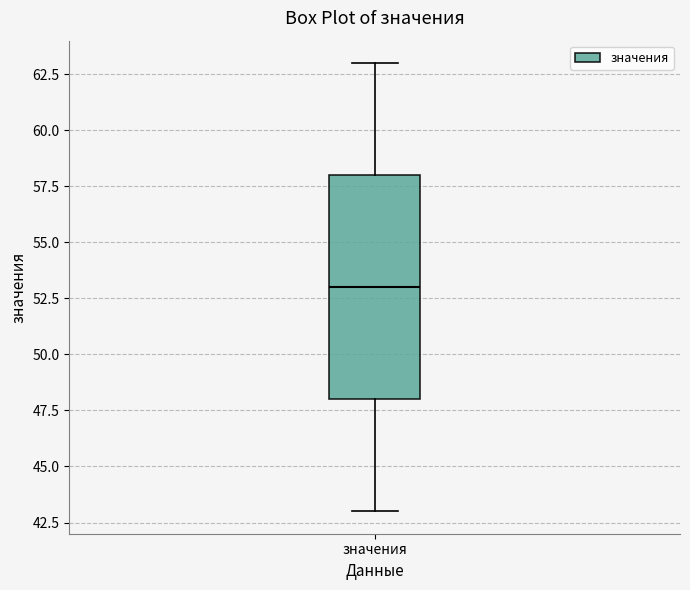

Read this box plot against the y-axis: the position of the median line, the range covered by the box, and the ends of both whiskers. The values are not printed on the chart, so give them approximately, as read against the axis.

median 53, box 48 to 58, whiskers 43 to 63